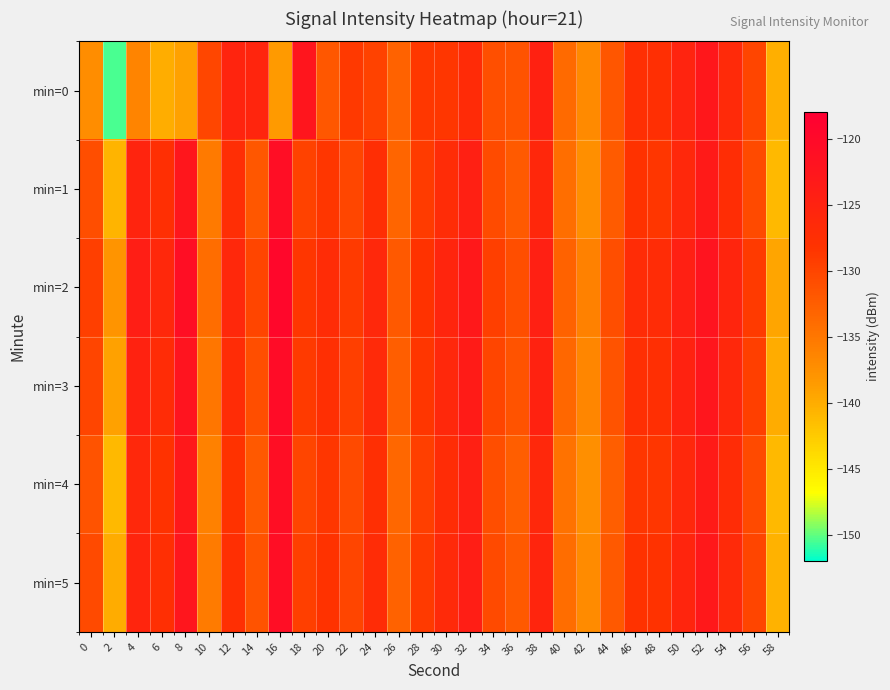

Which label corresponds to the smallest value in the chart?

2